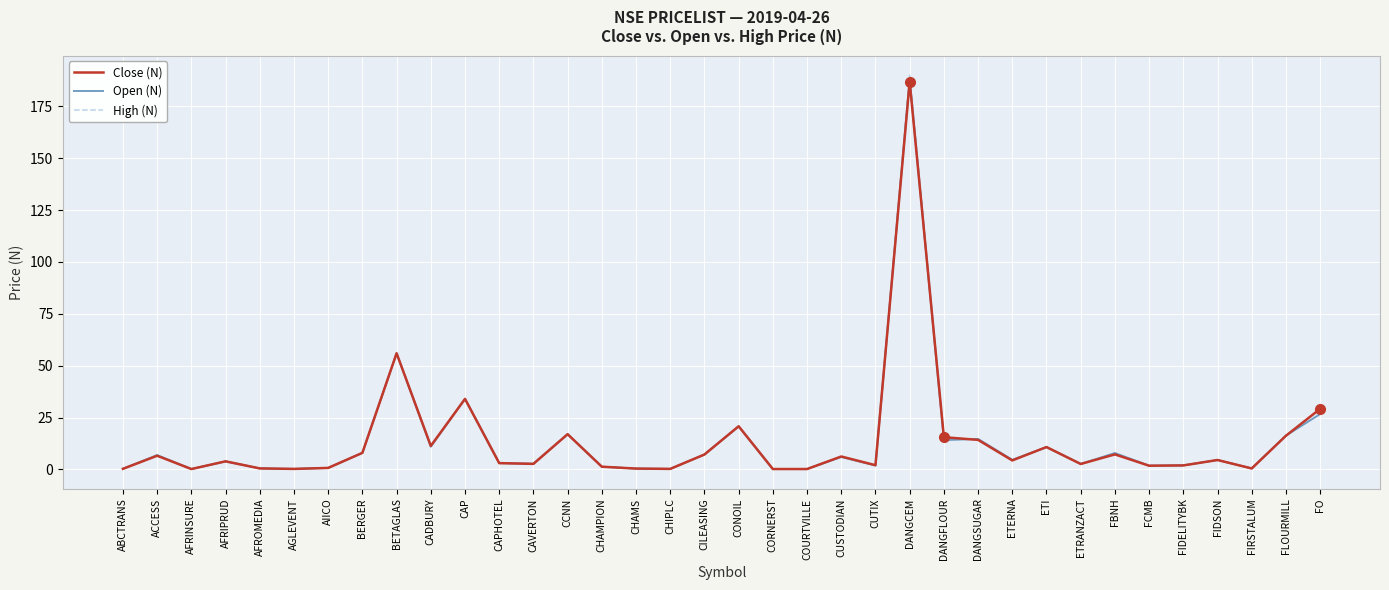

Which series has the widest spread of values?

High (N)